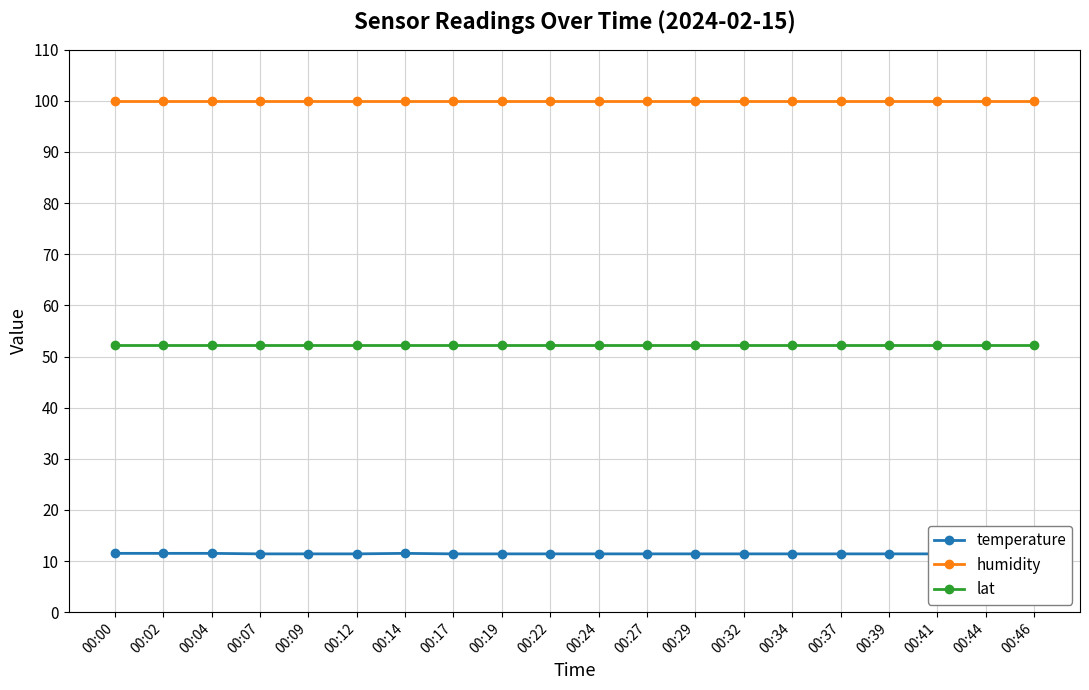

Is the value of humidity at 00:22 greater than the value of temperature at 00:09?

Yes